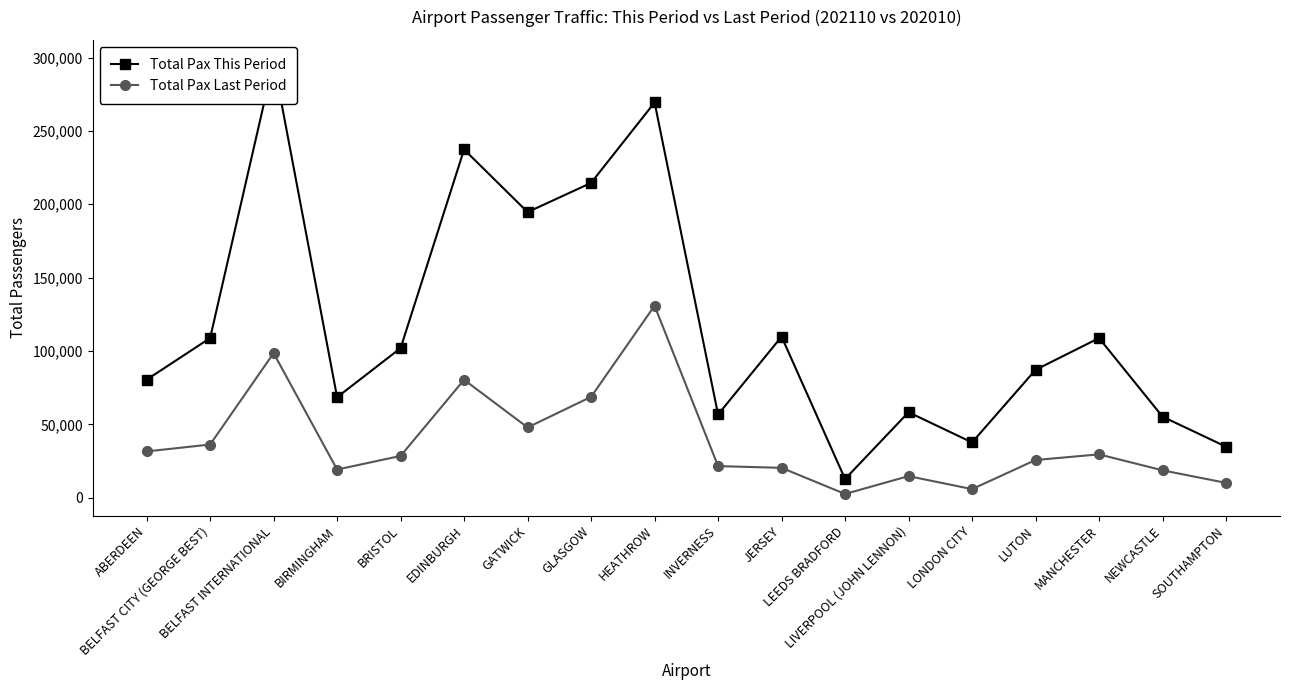

At which category does Total Pax This Period reach its first local valley?

BIRMINGHAM